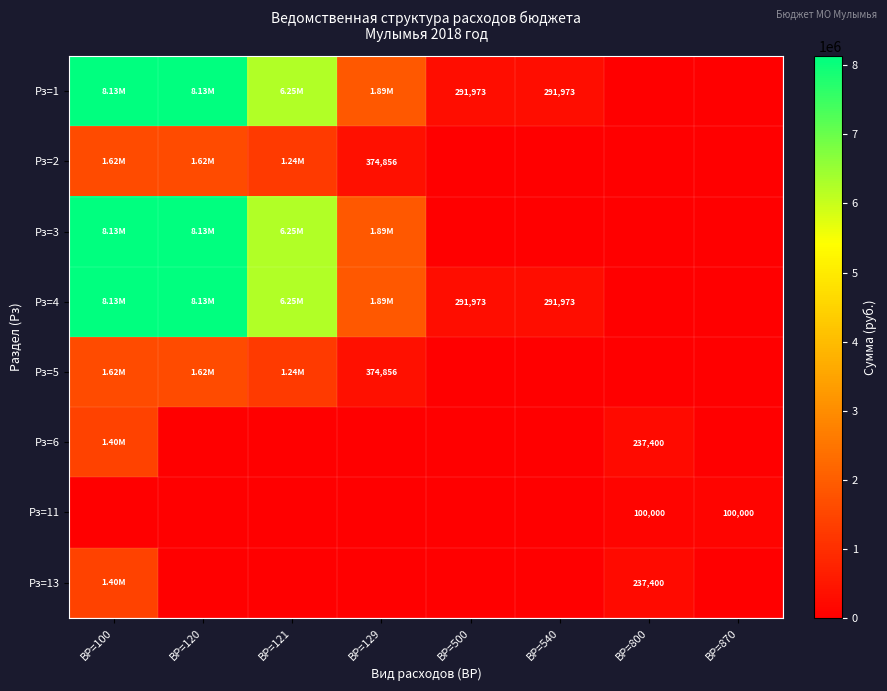

Which series changed the most between ВР=129 and ВР=500?

Рз=3